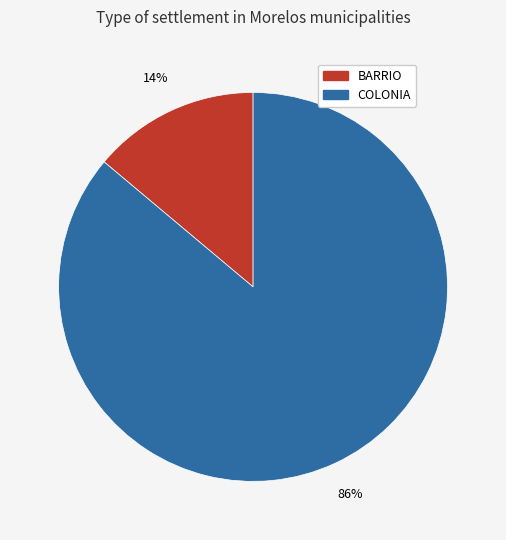

Count the number of slices in the pie.

2